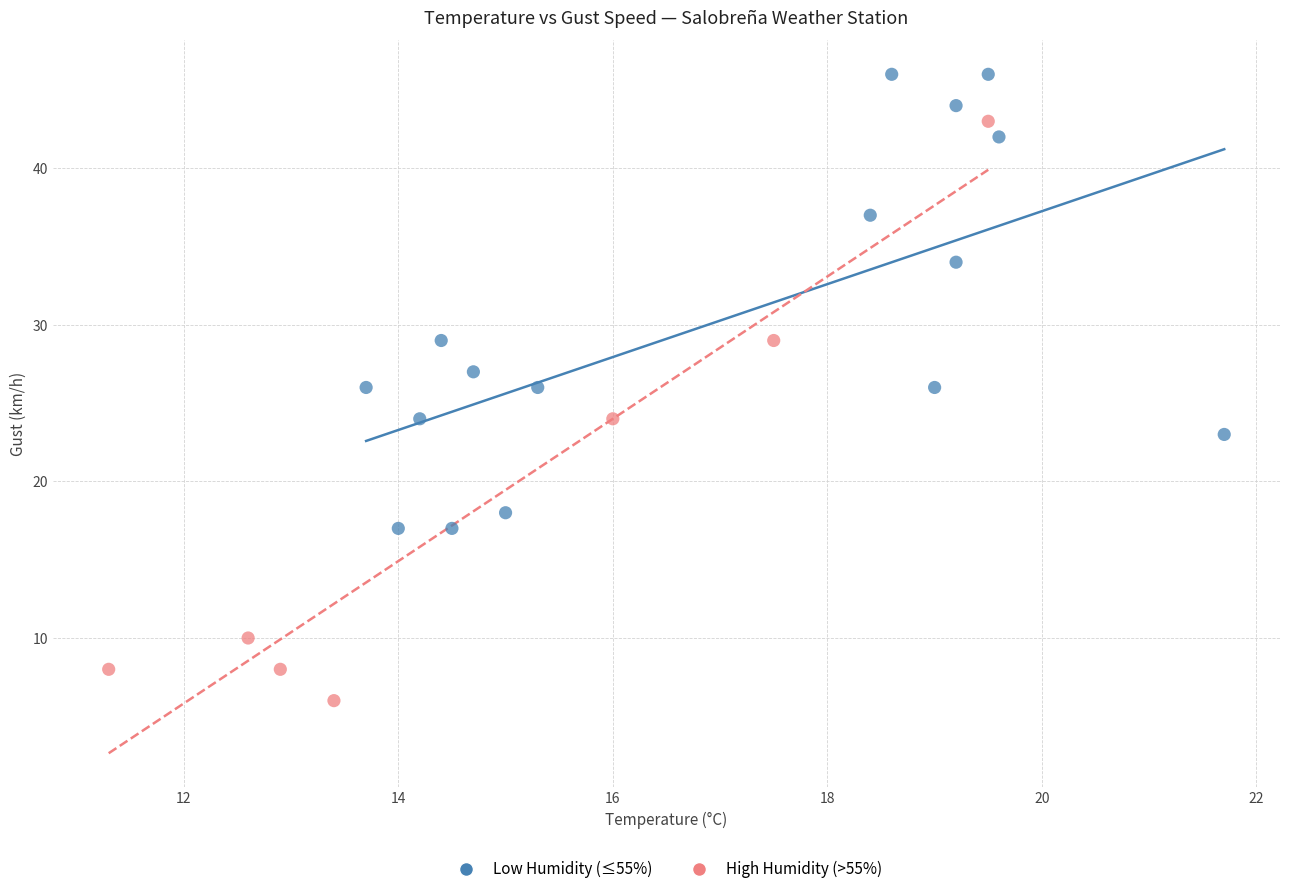

Which series contains the lowest Y value?

High Humidity (>55%)